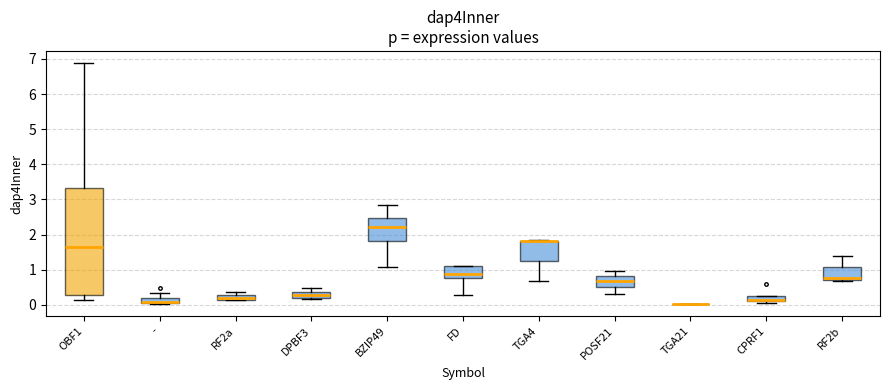

Which box is the tallest, from its lower edge to its upper edge?

OBF1